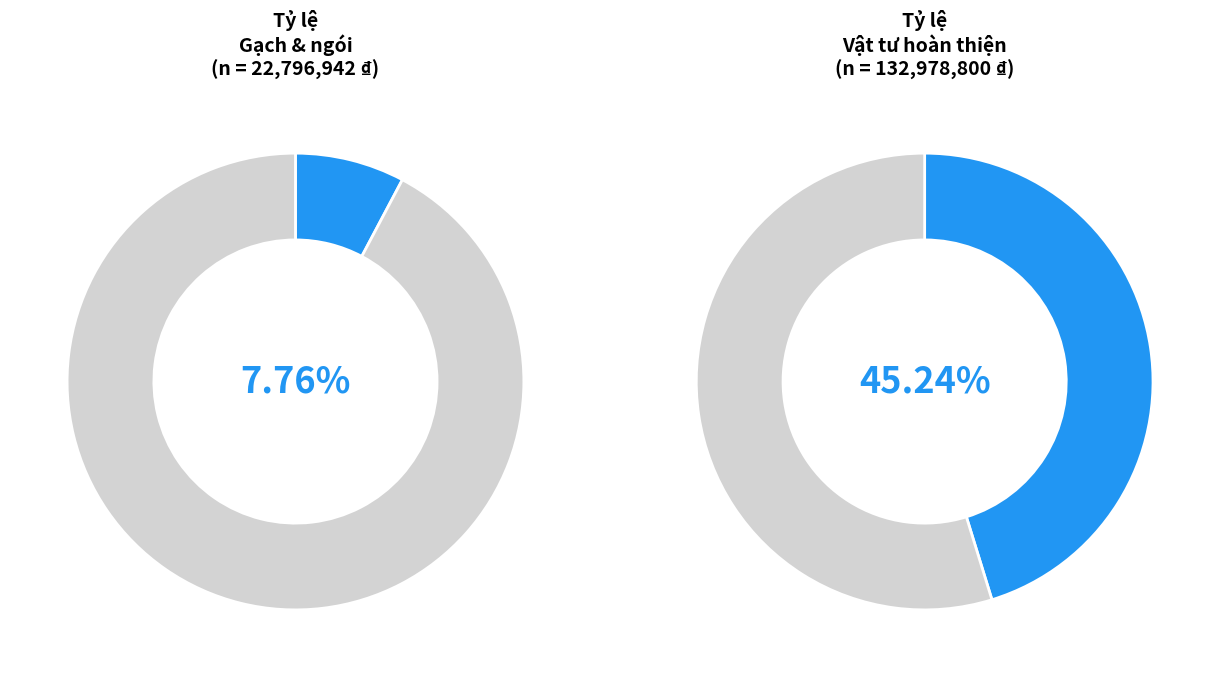

Is Vật tư hoàn thiện the majority of the pie?

No